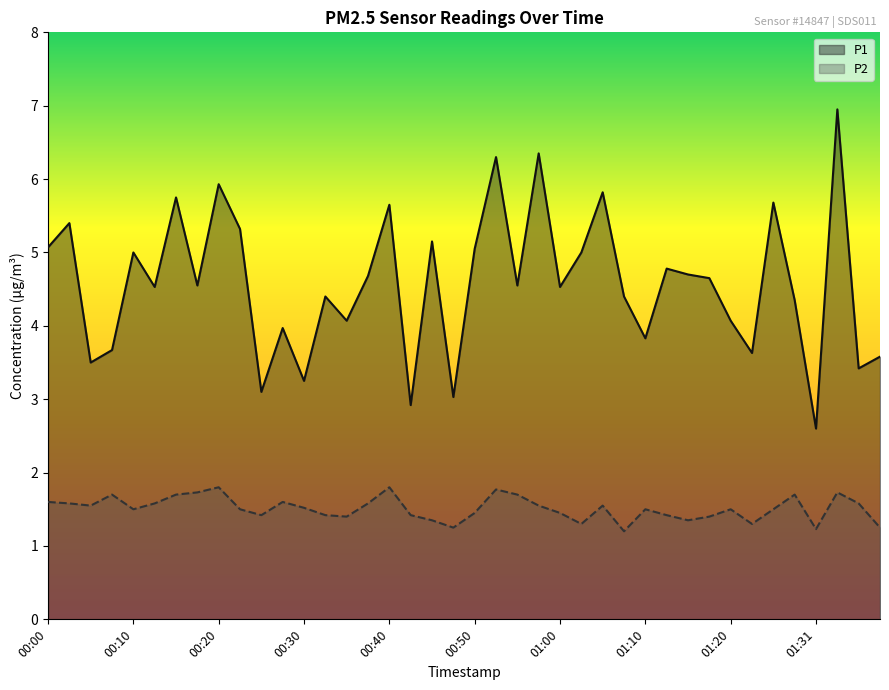

What is the difference between the P2 values at 00:43 and 01:02?

0.1